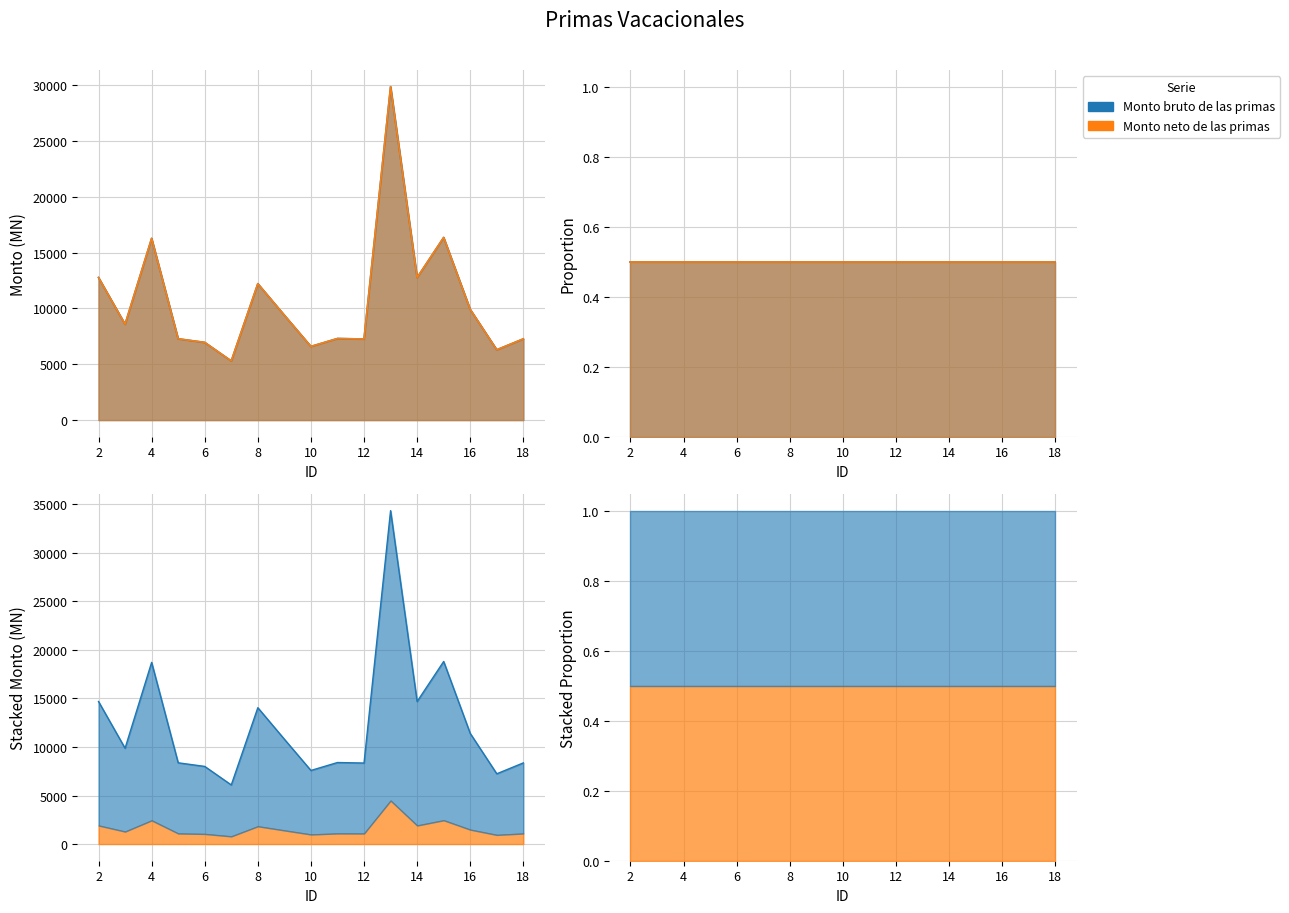

Where is Monto bruto de las primas nearest to the value 17585?

15